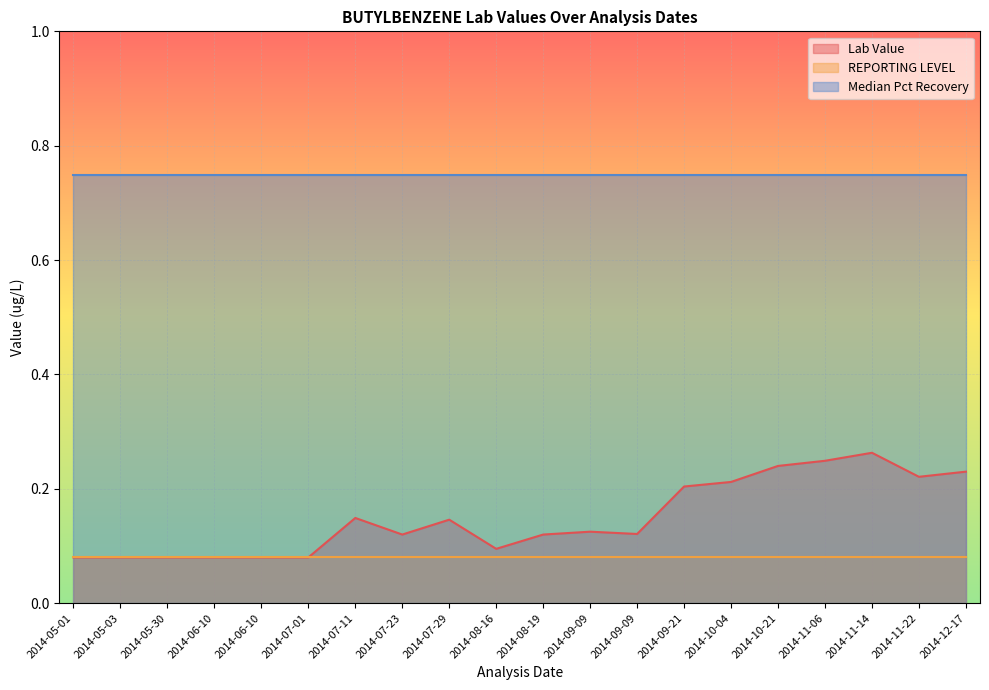

True or false: Lab Value and REPORTING LEVEL intersect in this chart.

False